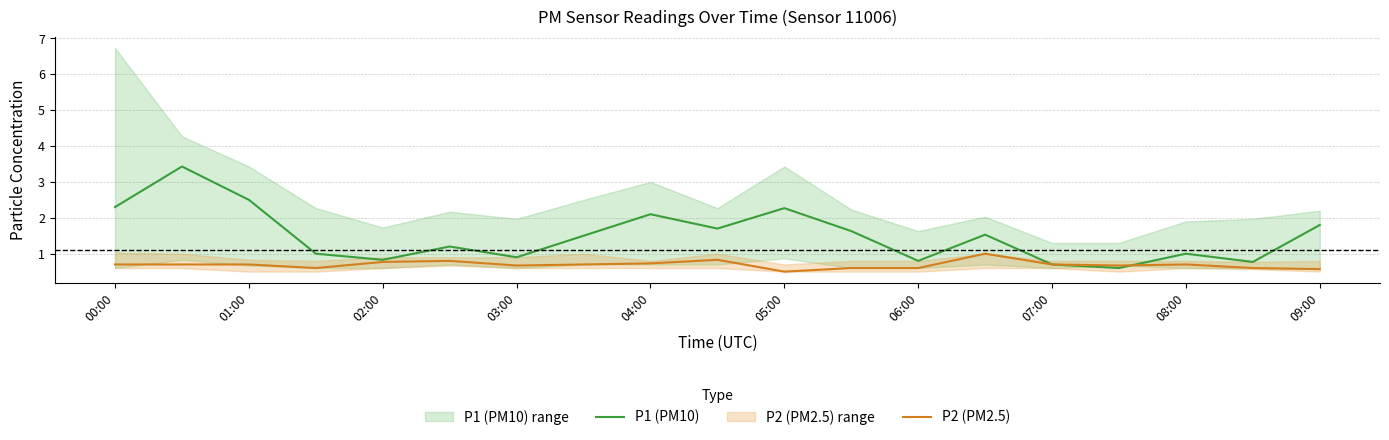

The P1 (PM10) series shows 0.5 at 06:00. True or false?

False